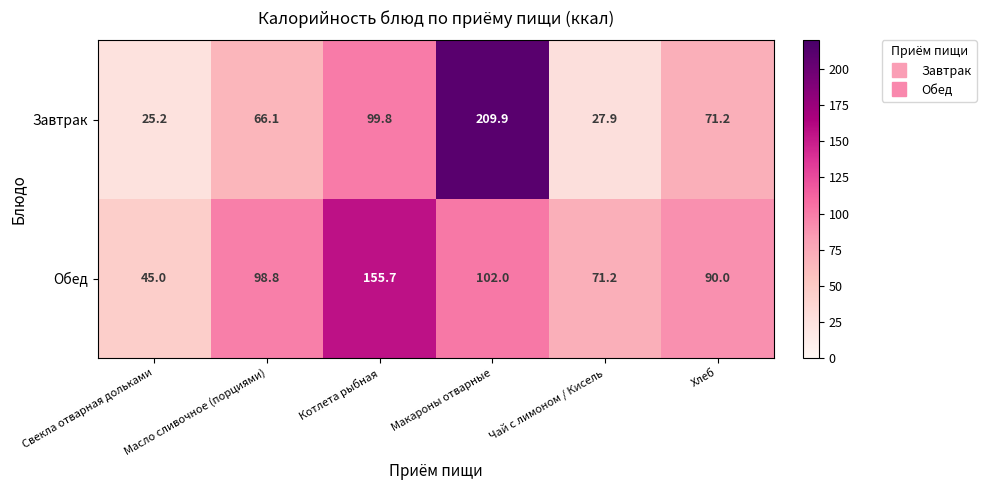

Rank the series by their maximum value, from highest to lowest.

Завтрак, Обед